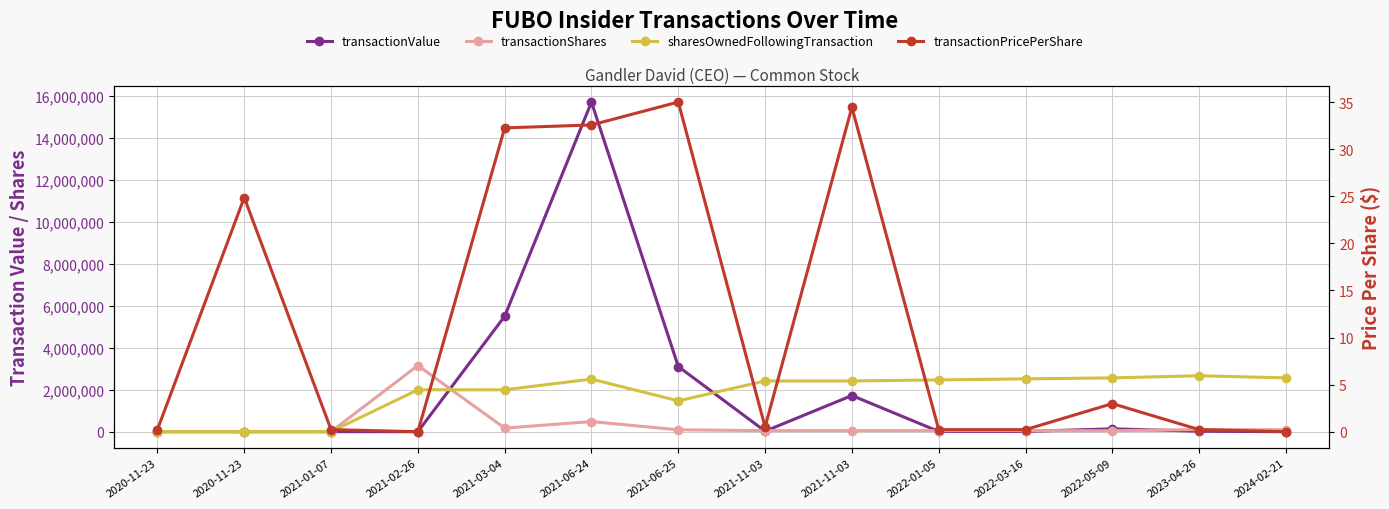

How many lines are shown in the chart?

4